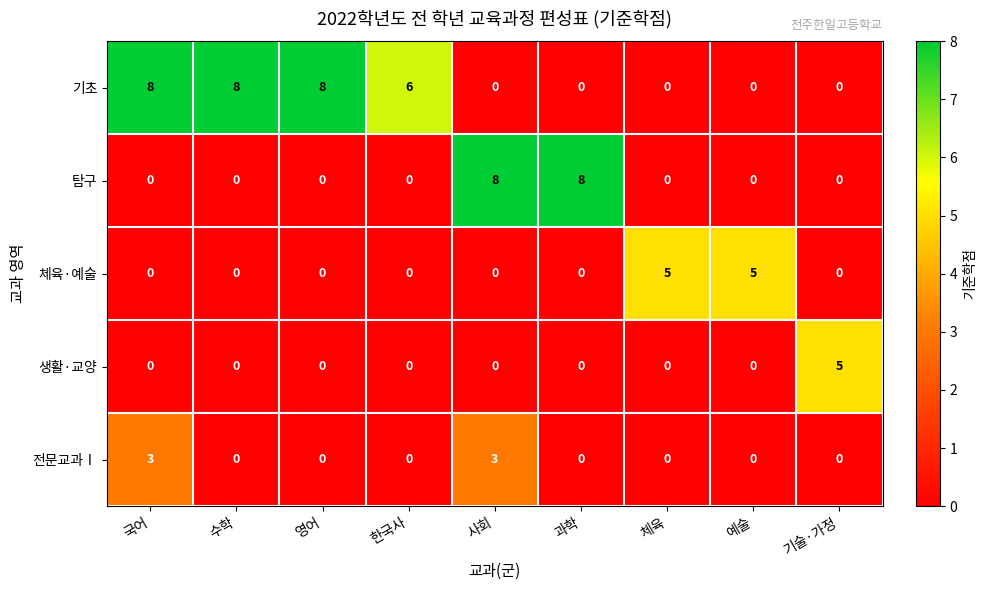

How many series are shown in this chart?

5